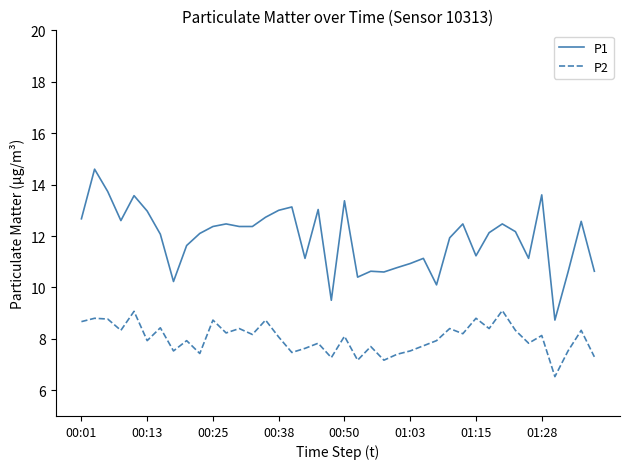

True or false: P2 and P1 intersect in this chart.

False